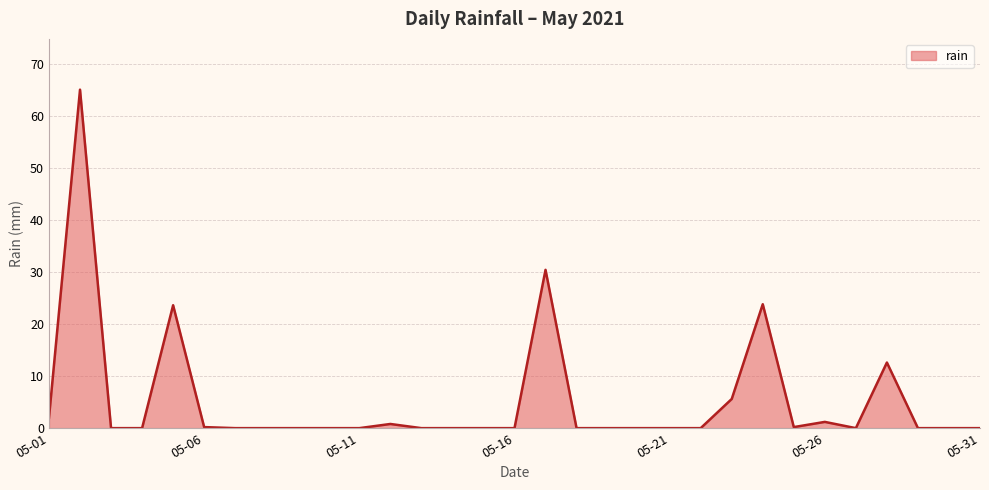

What is the difference between the maximum and minimum values?

65.0